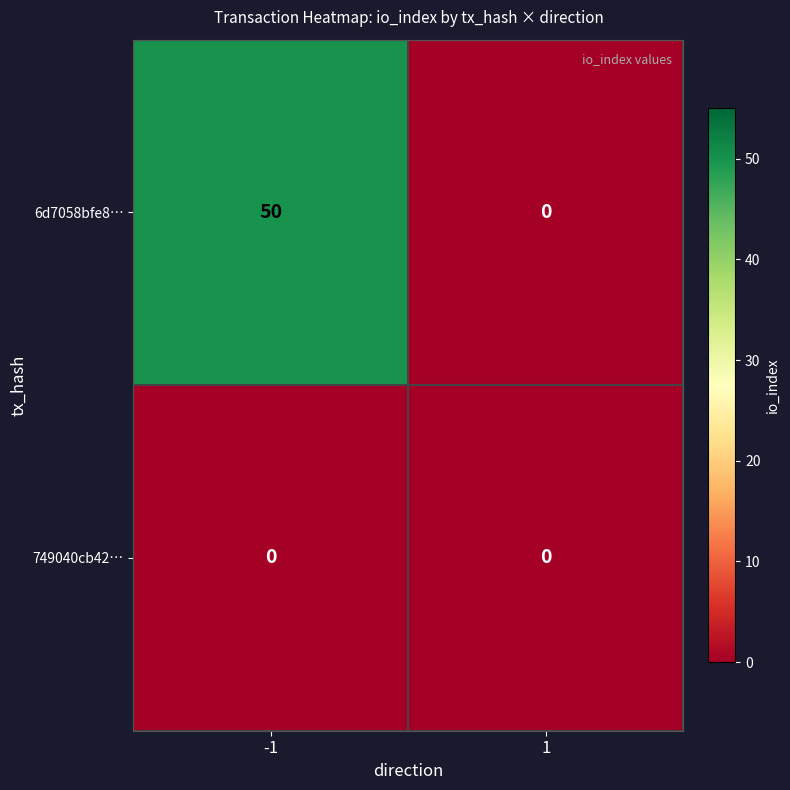

Read the 6d7058bfe8… value at -1, to the nearest 10.

50